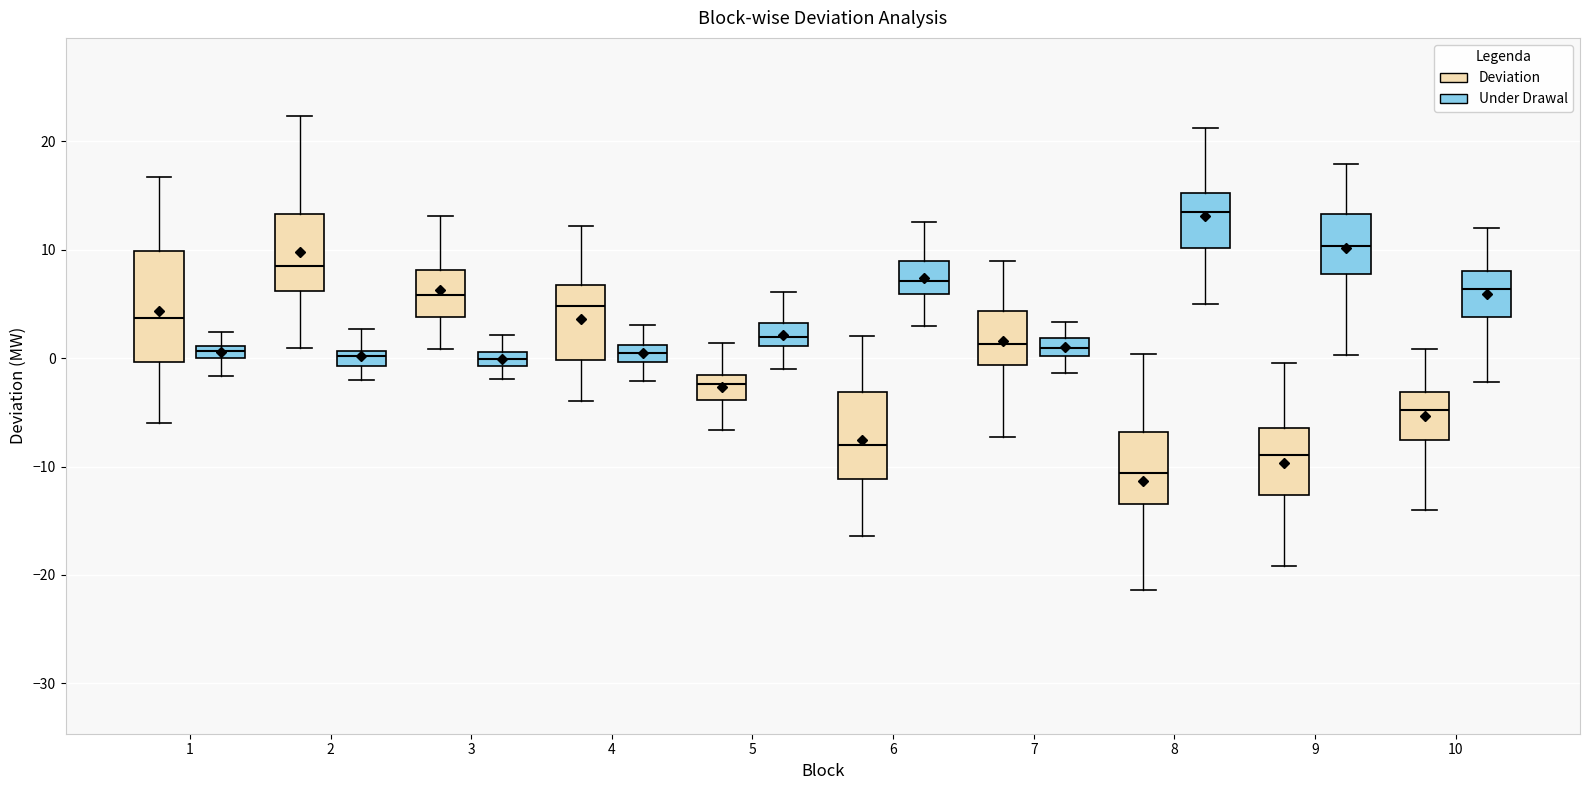

Where does the lower whisker of the box for 2 (Under Drawal) end on the y-axis? The values are not printed on the chart, so give them approximately, as read against the axis.

-2